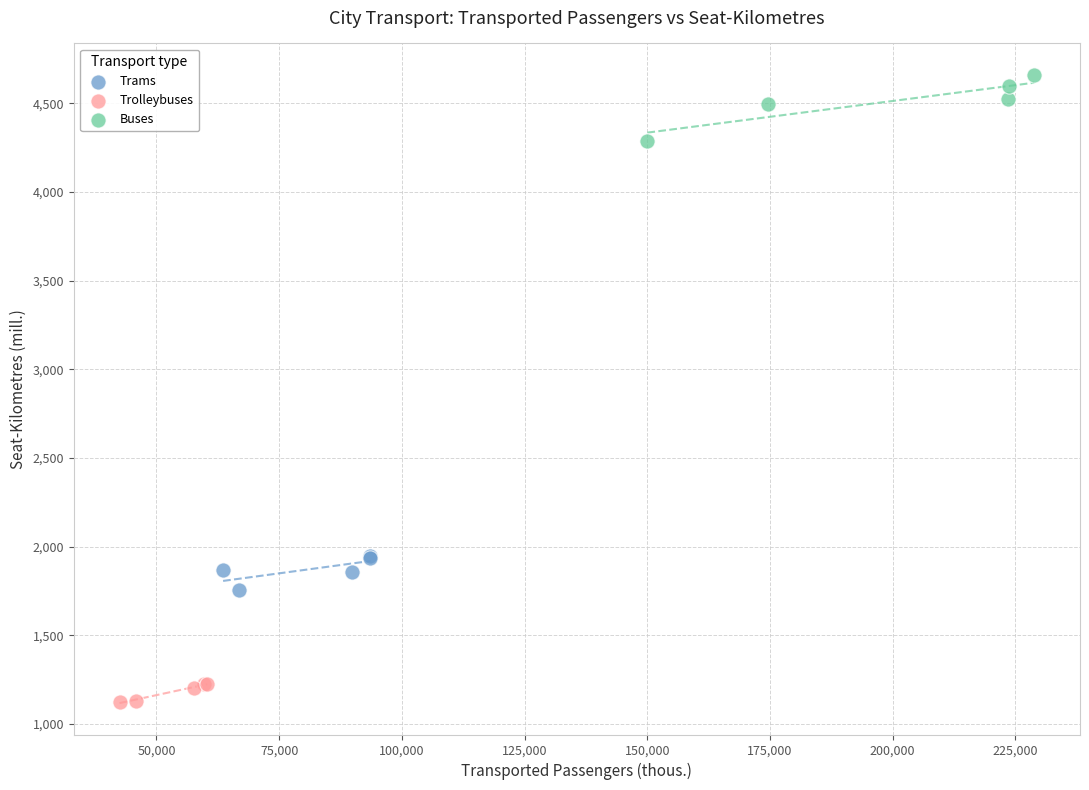

Which series has the largest Y range (max minus min)?

Buses